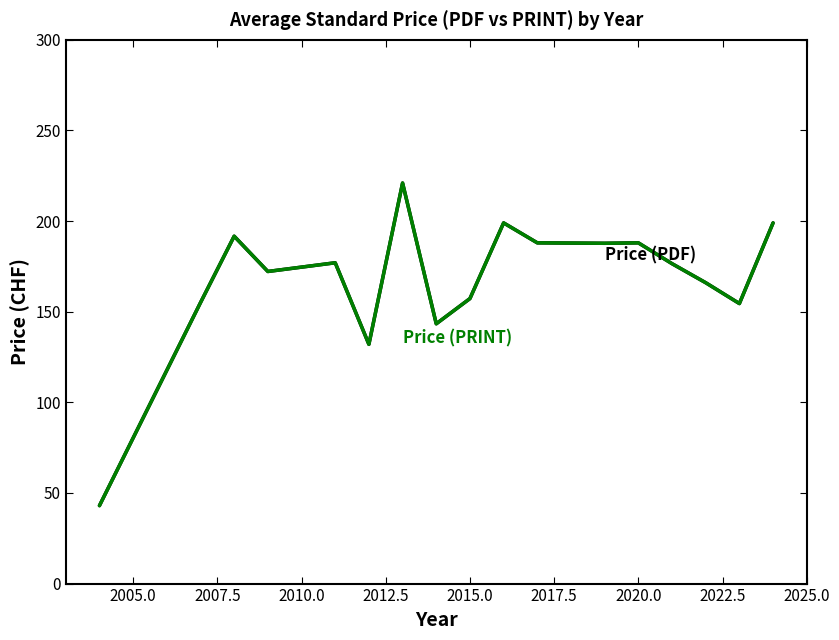

Is this an area chart (filled region under the line)?

No